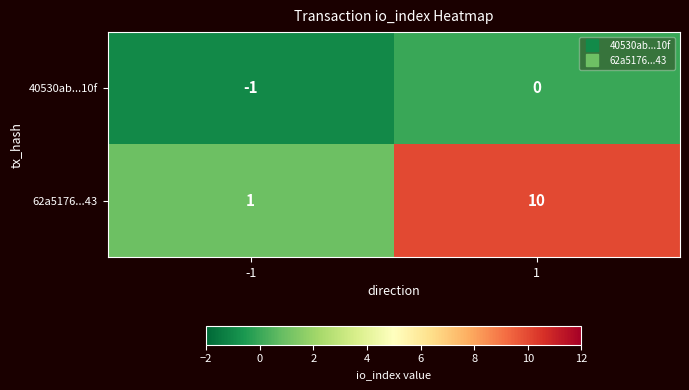

Which series has the largest total across all categories?

62a5176...43